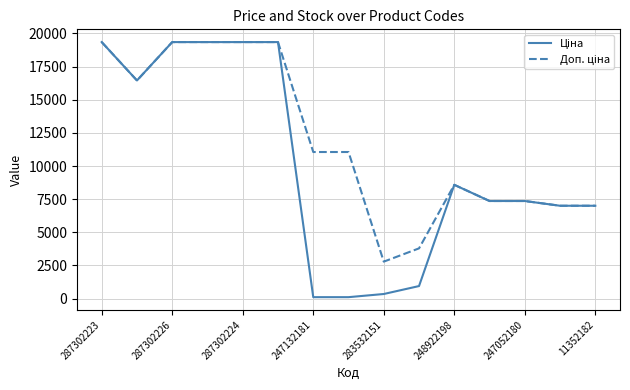

What is the maximum value shown in the chart?

19343.1